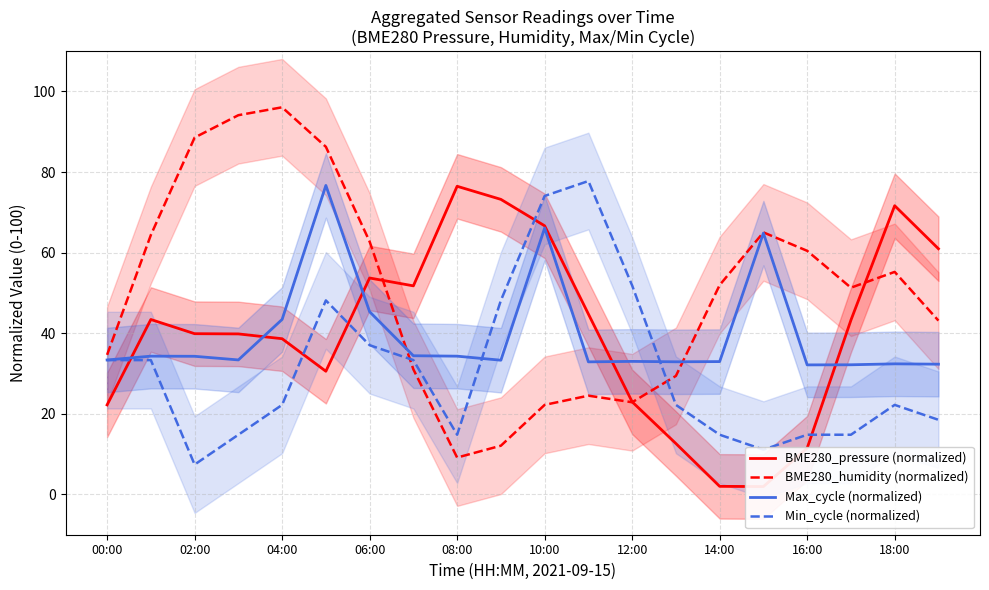

At which label does Max_cycle (normalized) first exceed 33?

00:00